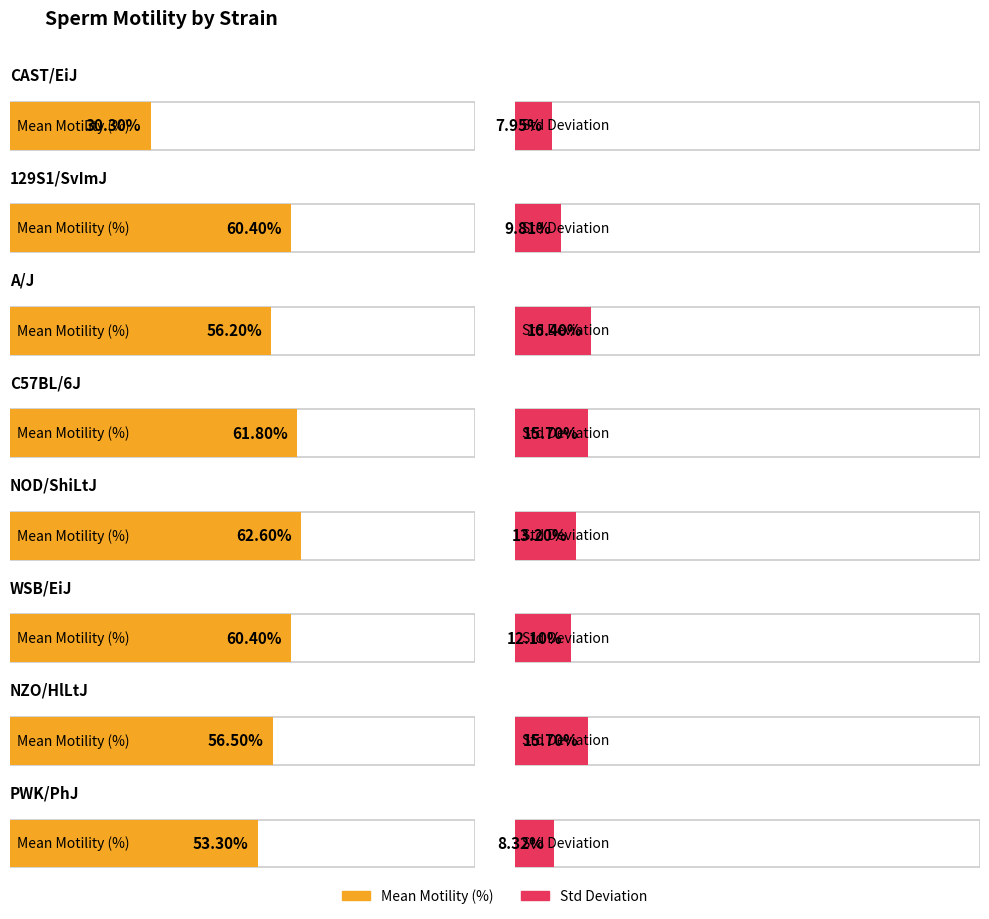

The value of sd at NOD/ShiLtJ is 6.1. True or false?

False